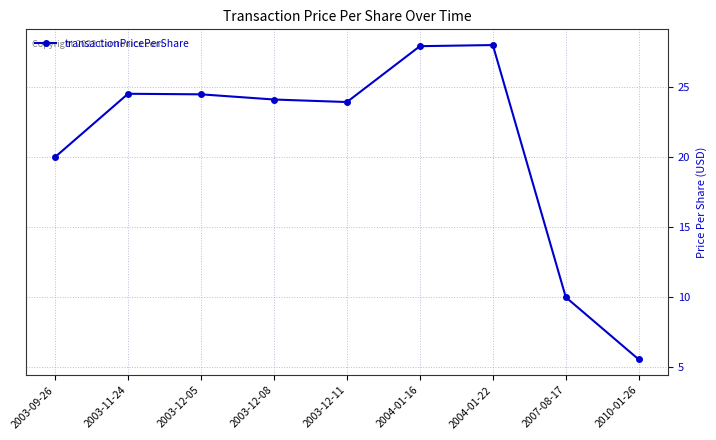

What is the average value?

20.9